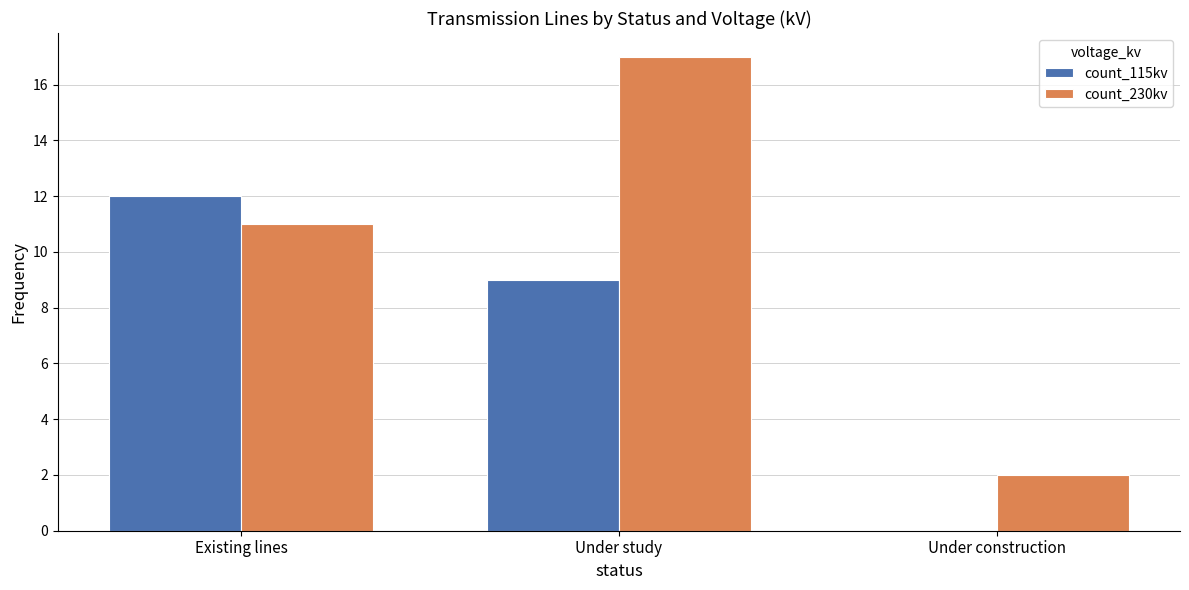

How many groups of bars are there?

3